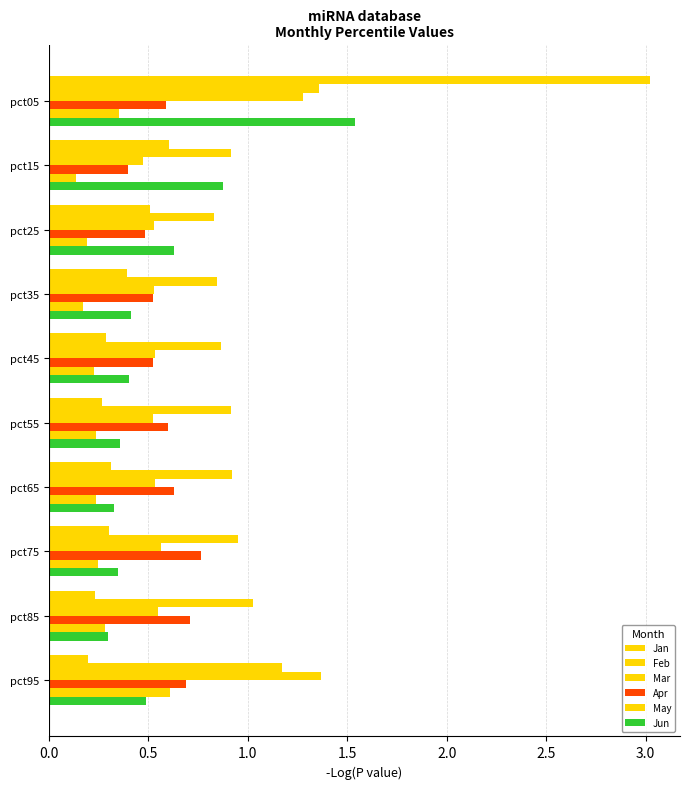

What is the highest value of the Apr series?

0.8